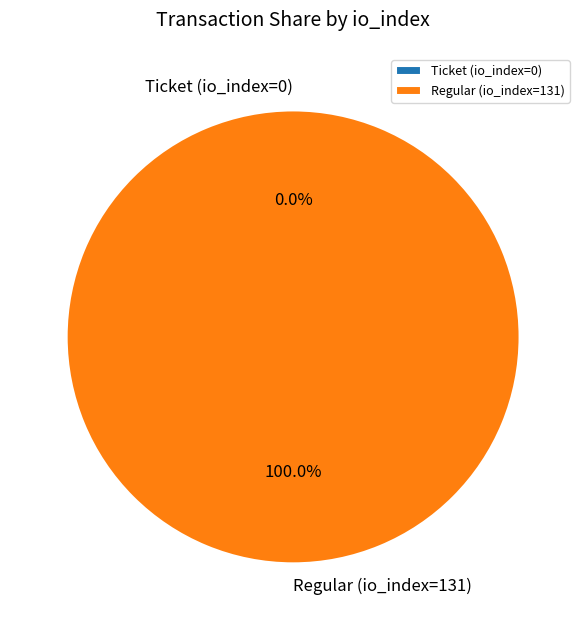

Which slice is the smallest?

Ticket (io_index=0)